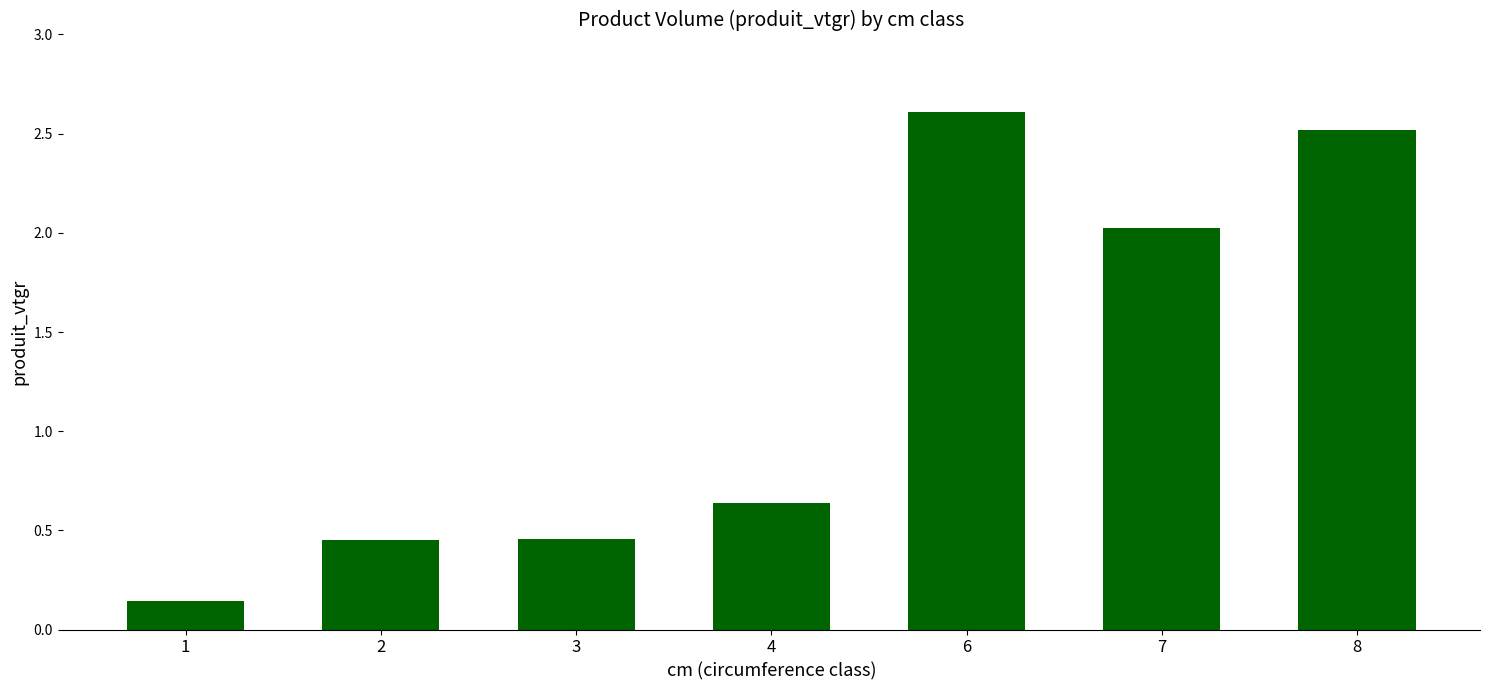

What is the value of the 5th bar from the left?

2.6